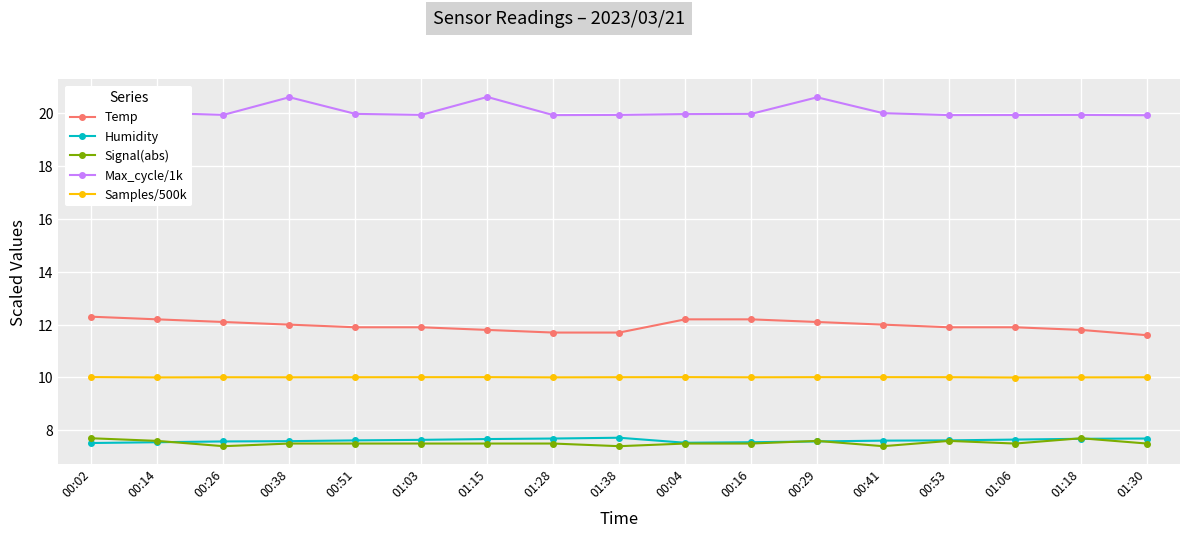

Count the Signal(abs) values in the range 7 to 8.

17